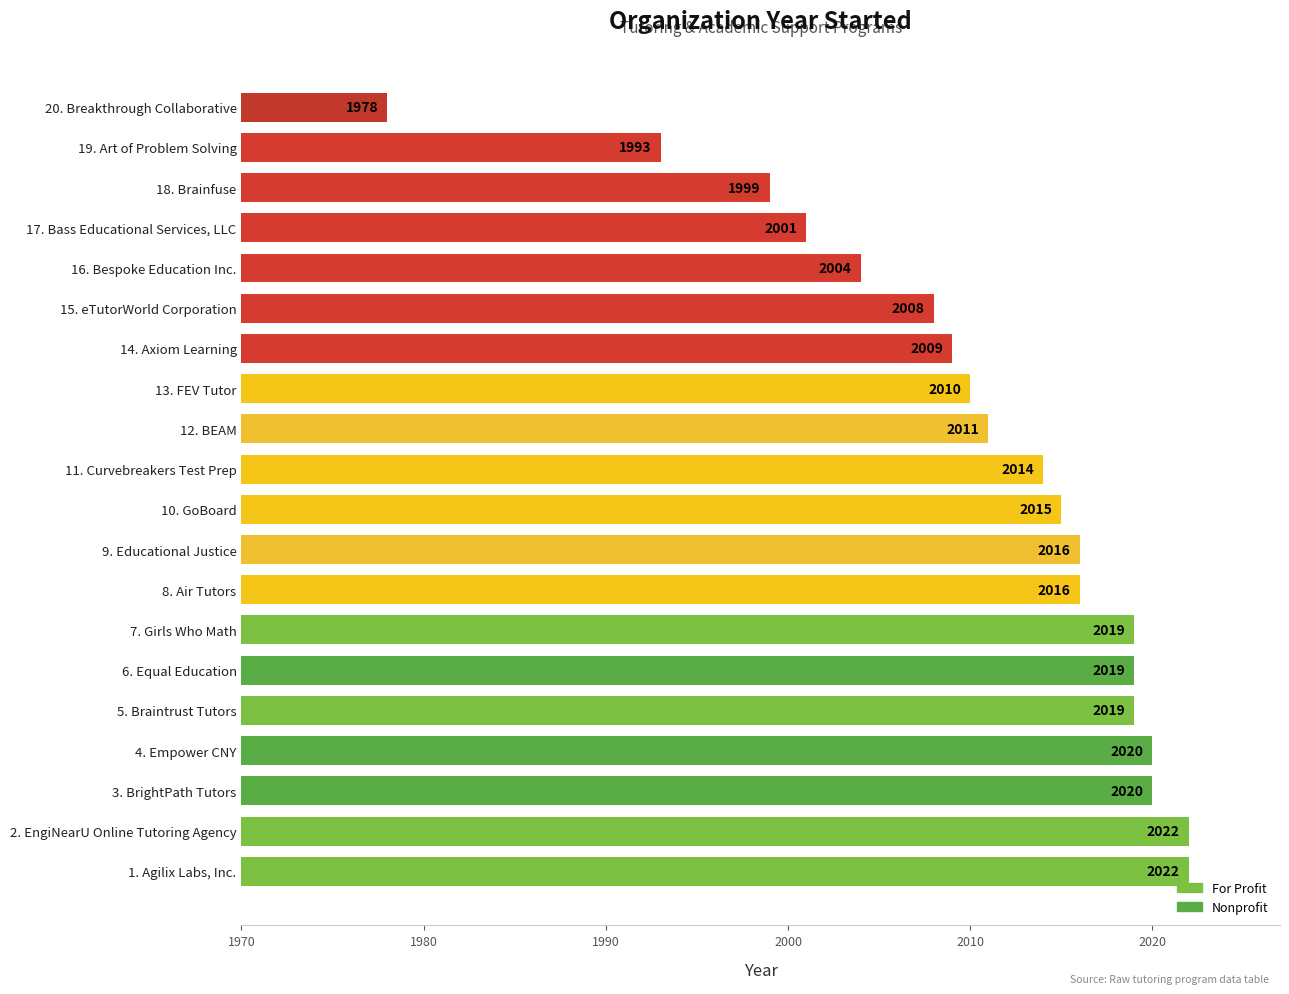

What is the minimum value shown in the chart?

1978